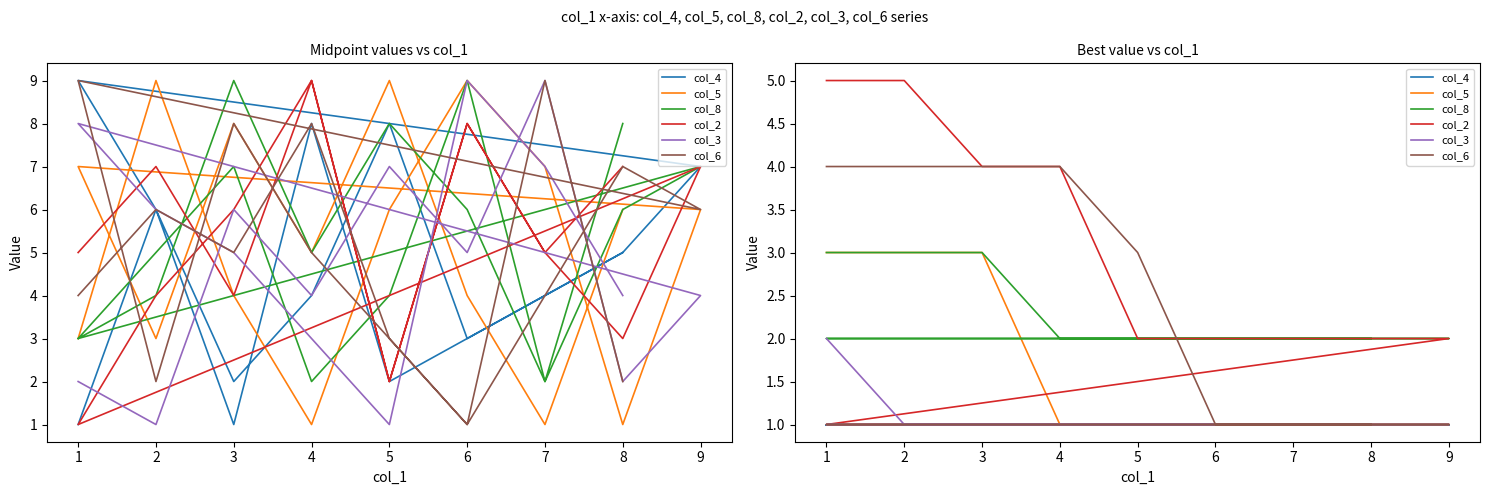

What is the sum of the col_3 values at 3 and 7?

2